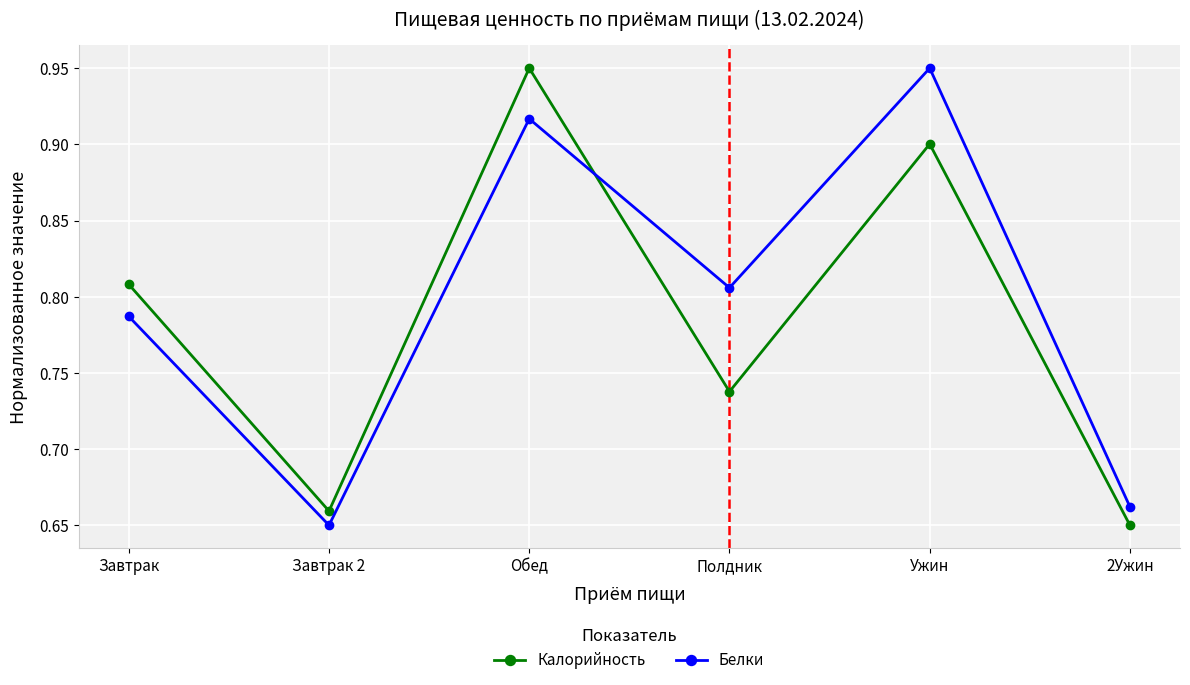

What is the label of the 6th point from the right?

Завтрак